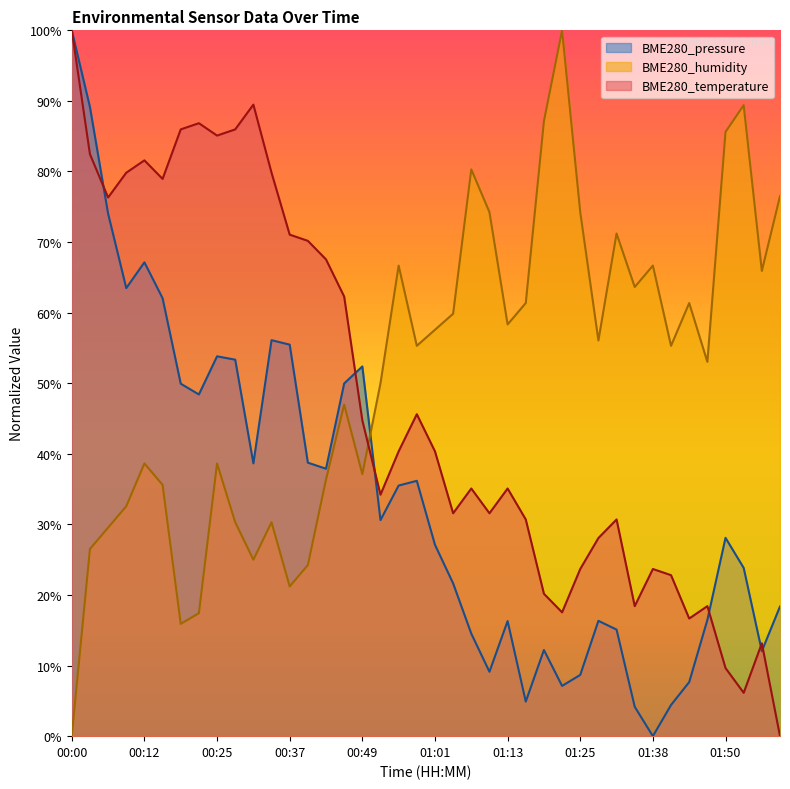

True or false: BME280_pressure and BME280_temperature intersect in this chart.

True